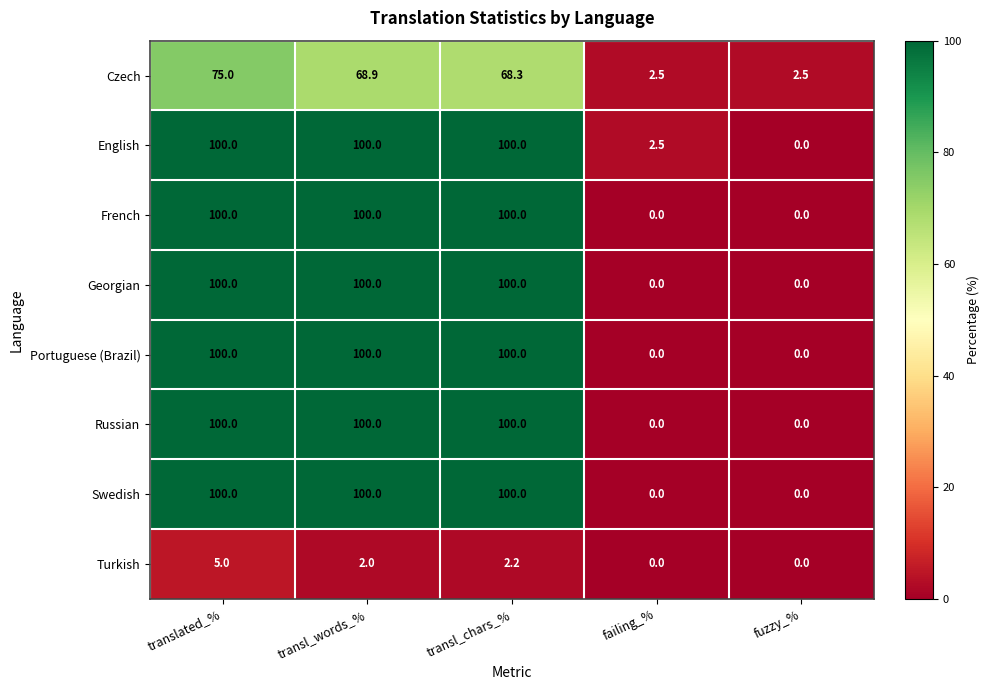

What is the total value across all series at translated_%?

680.0